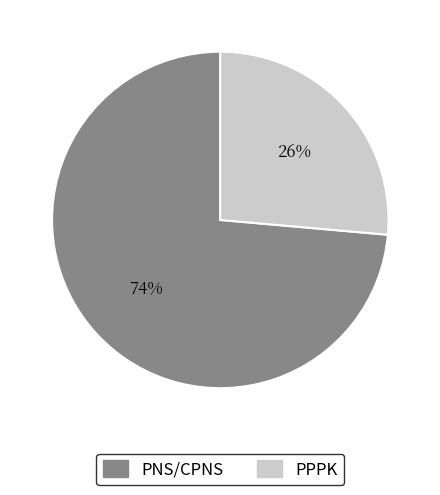

To the nearest percent, what is the combined percentage of PPPK and PNS/CPNS?

100%